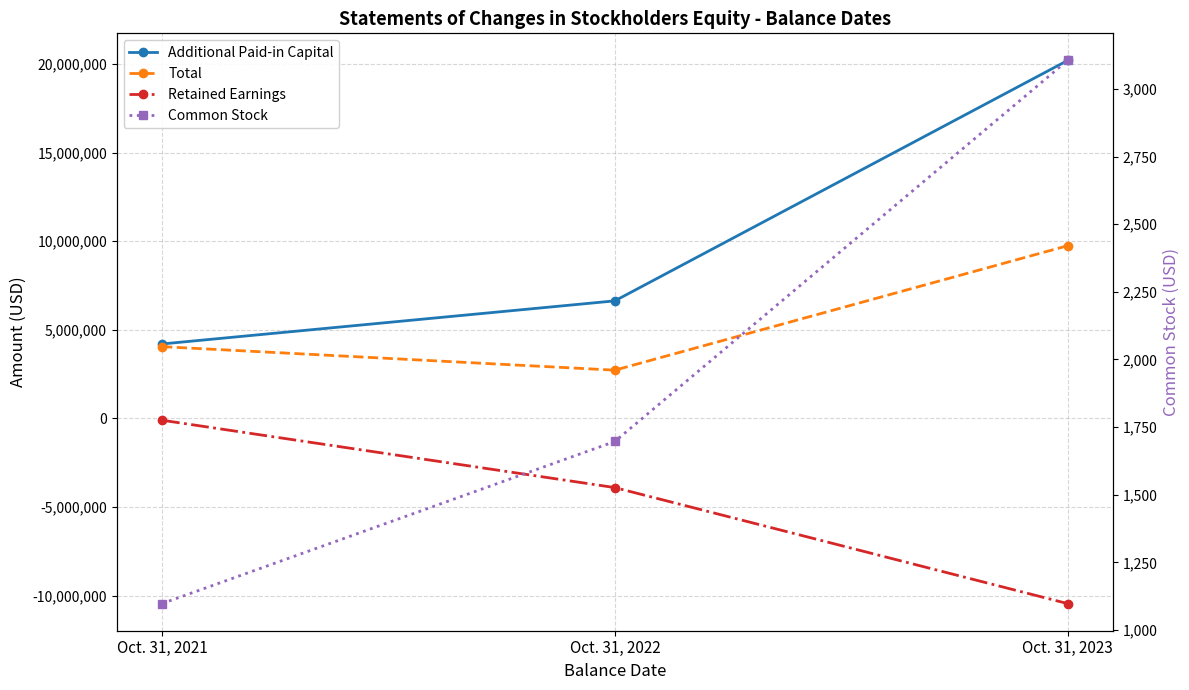

At which category is the sum across all series the highest?

Oct. 31, 2023